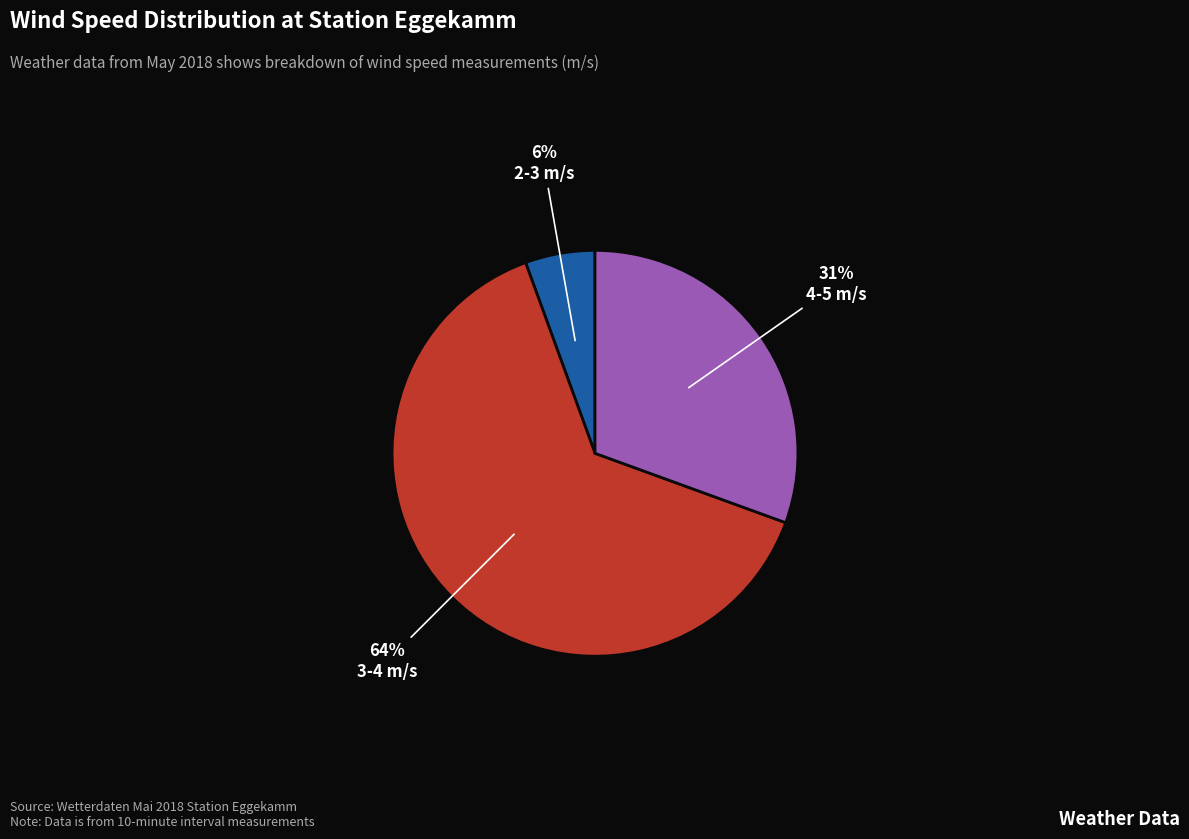

To the nearest percent, what portion does 4-5 m/s represent?

31%